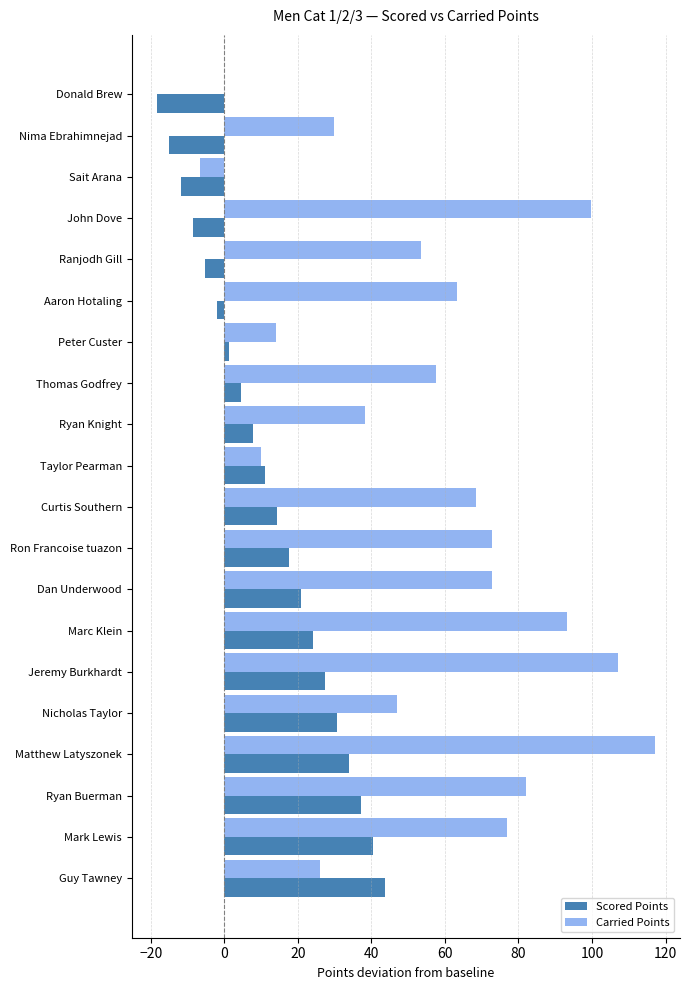

At which category is the sum across all series the highest?

Matthew Latyszonek